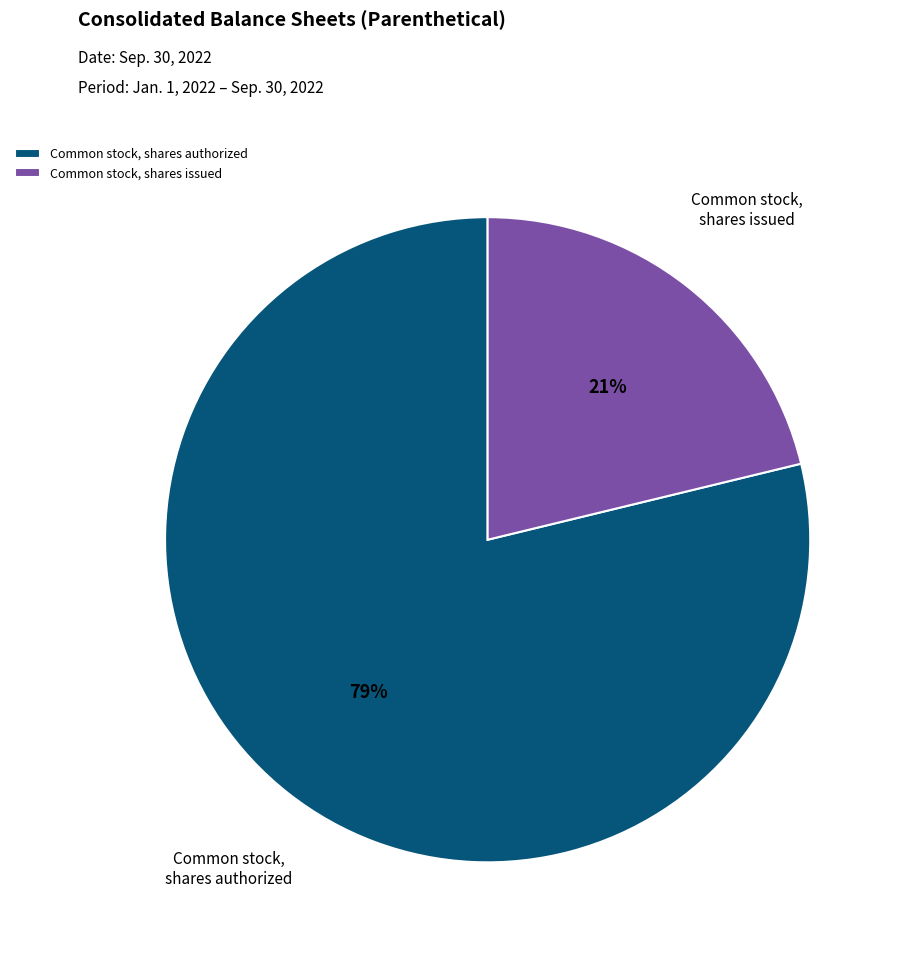

Combined, do Common stock, shares issued and Common stock, shares authorized account for over 50%?

Yes